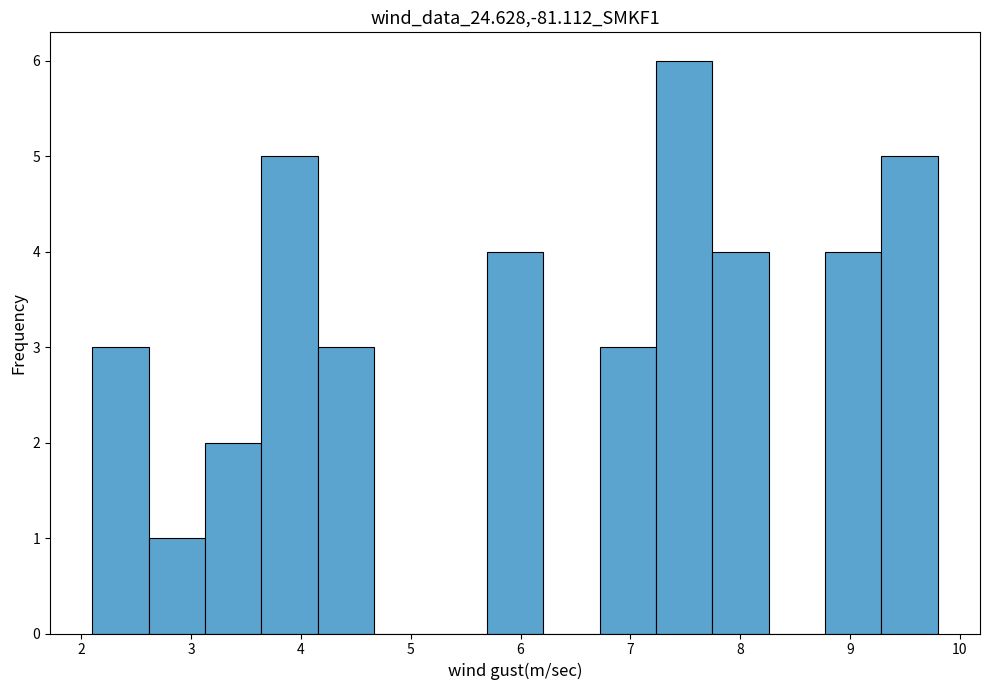

Reading left to right, list every bar in this chart as the range it spans on the x-axis followed by its height. Neither the bar edges nor the heights are printed on the chart, so give them approximately, as read against the axes.

2.1 to 2.6: 3
2.6 to 3.1: 1
3.1 to 3.6: 2
3.6 to 4.2: 5
4.2 to 4.7: 3
4.7 to 5.2: 0
5.2 to 5.7: 0
5.7 to 6.2: 4
6.2 to 6.7: 0
6.7 to 7.2: 3
7.2 to 7.7: 6
7.7 to 8.3: 4
8.3 to 8.8: 0
8.8 to 9.3: 4
9.3 to 9.8: 5